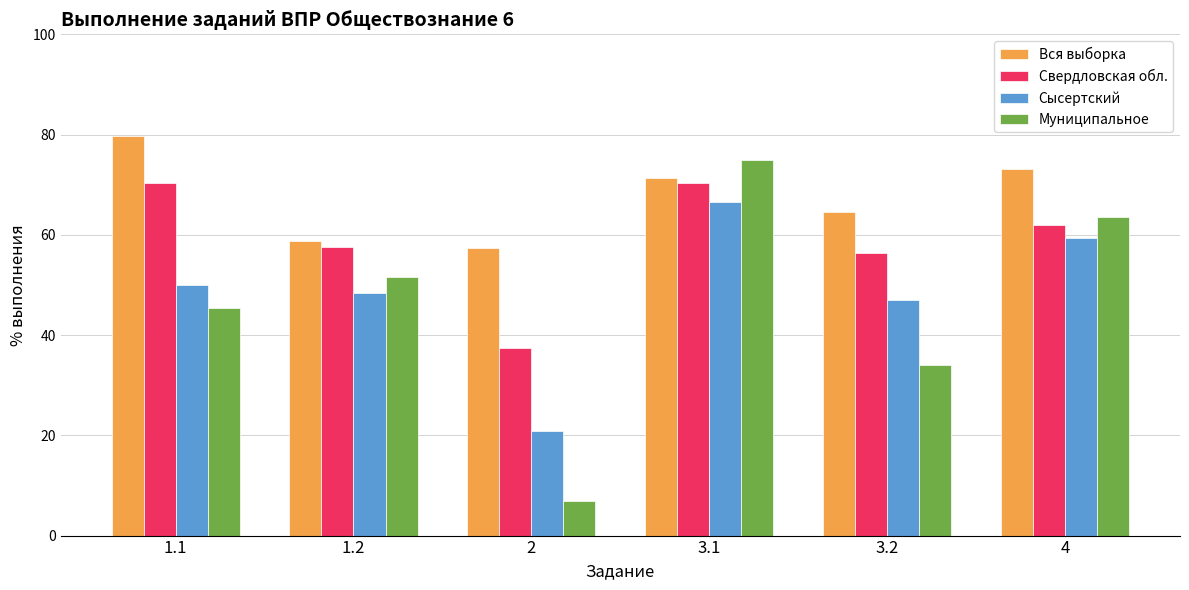

At which label is Сысертский closest to 43?

3.2